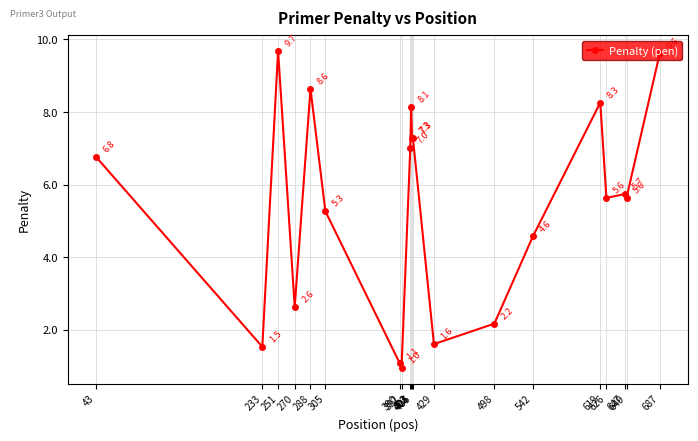

Read the value at 649.

5.6